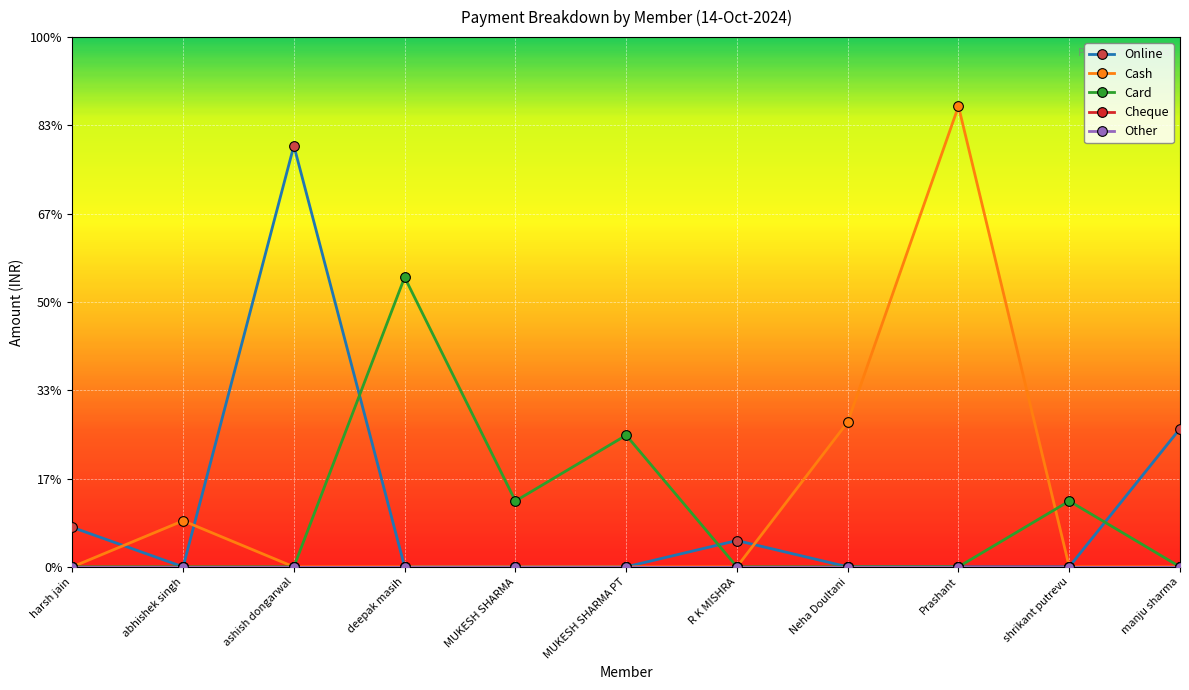

Is this an area chart (filled region under the line)?

No